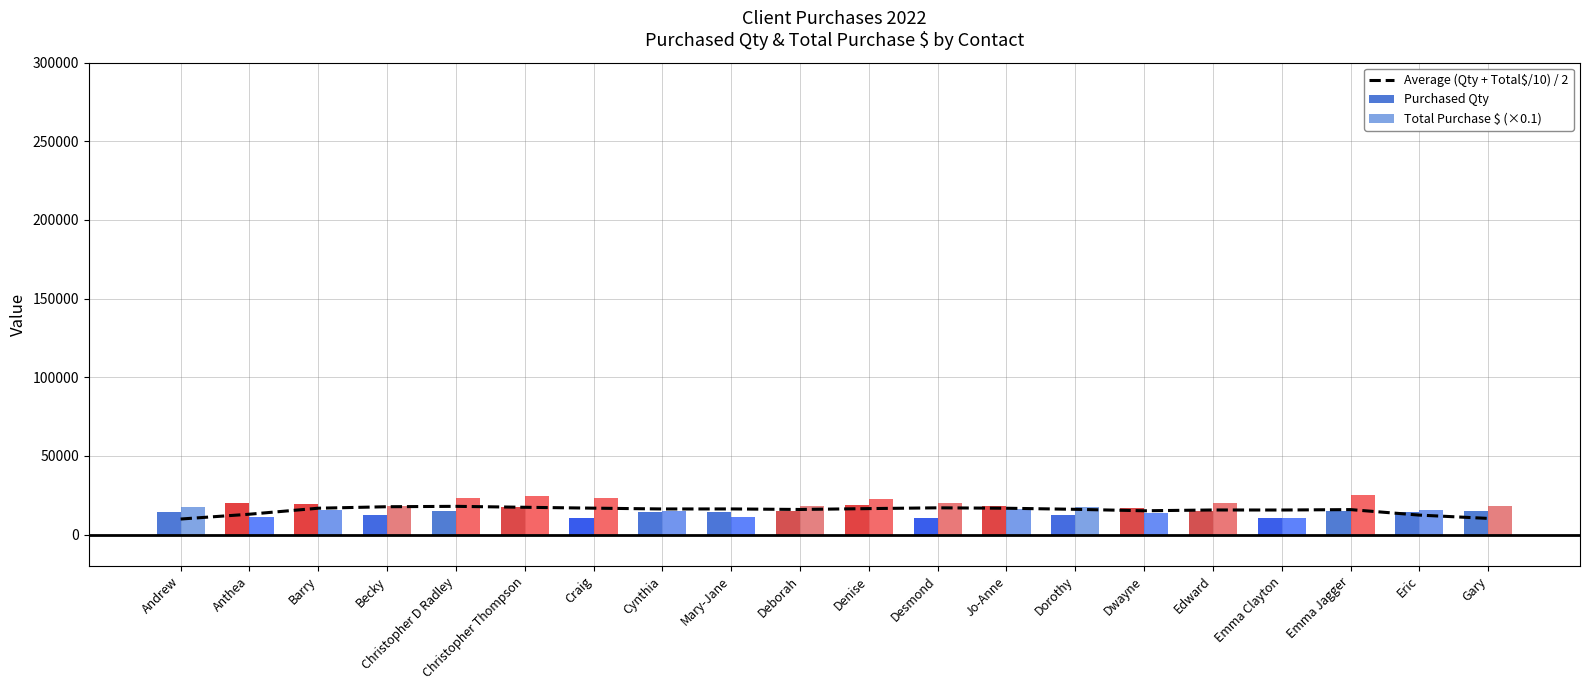

What is the label of the 2nd bar from the left?

Anthea